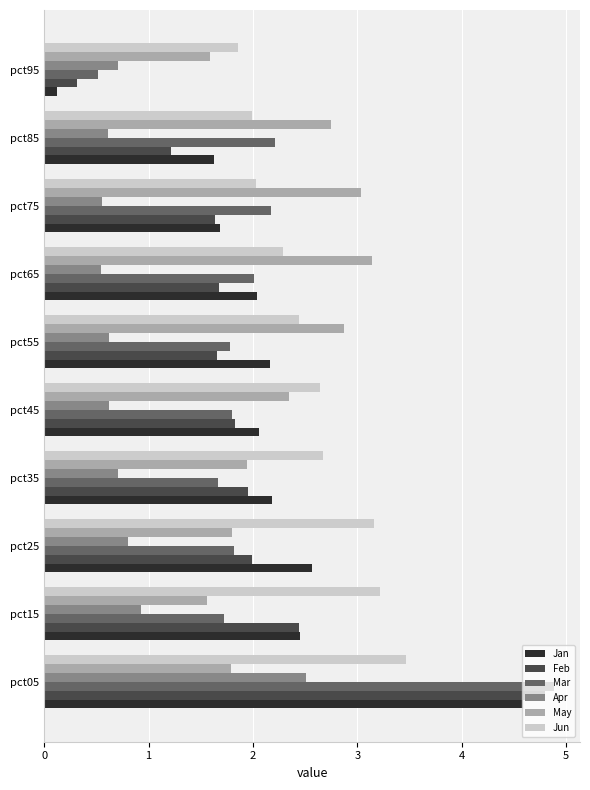

What is the average value of the Apr series?

0.9